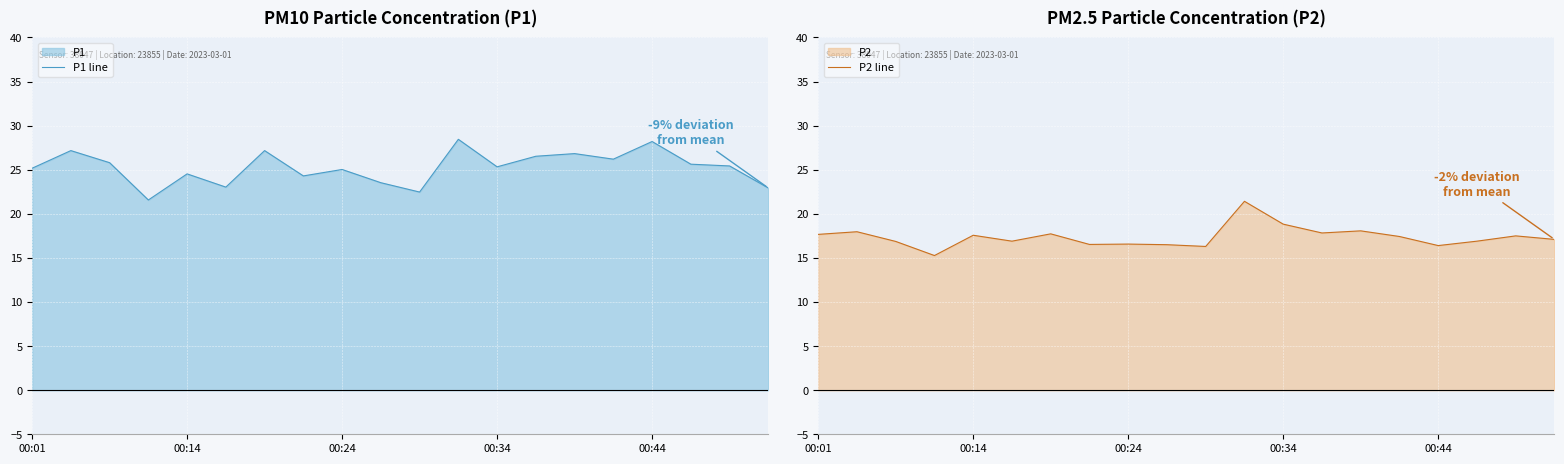

True or false: P1 line and P2 line cross at least once.

False